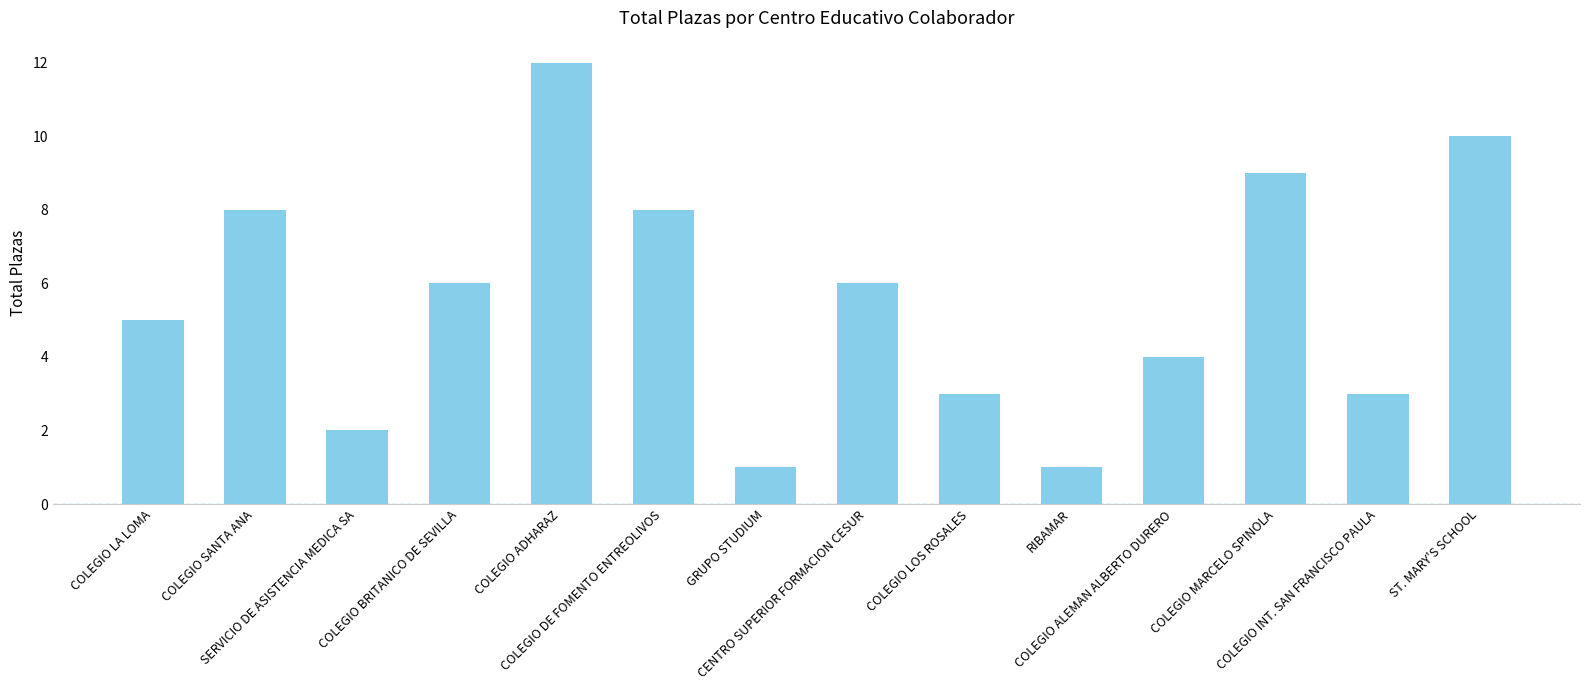

What is the approximate value at ST. MARY'S SCHOOL?

10